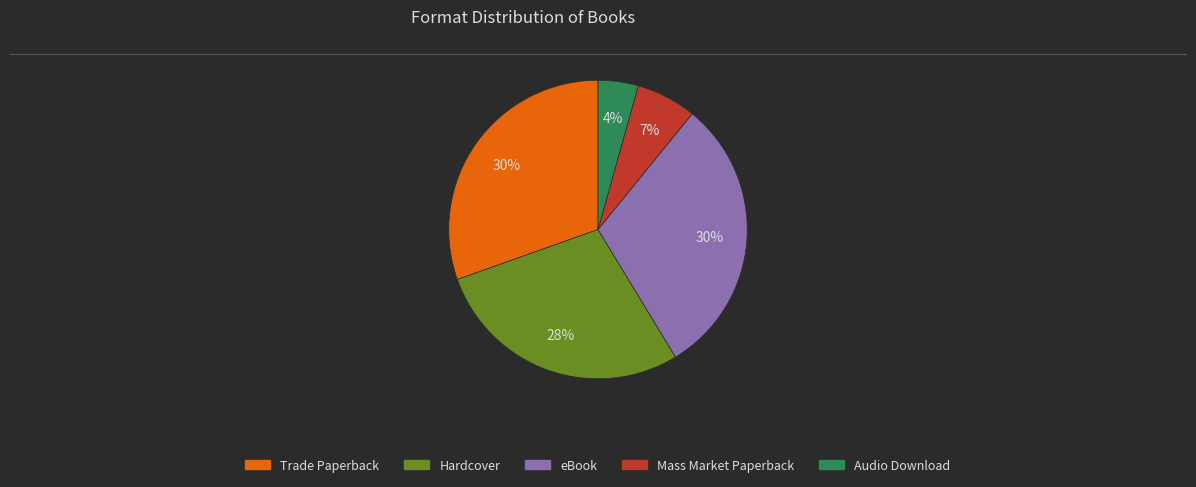

Do Hardcover and Audio Download together represent more than half of the pie?

No